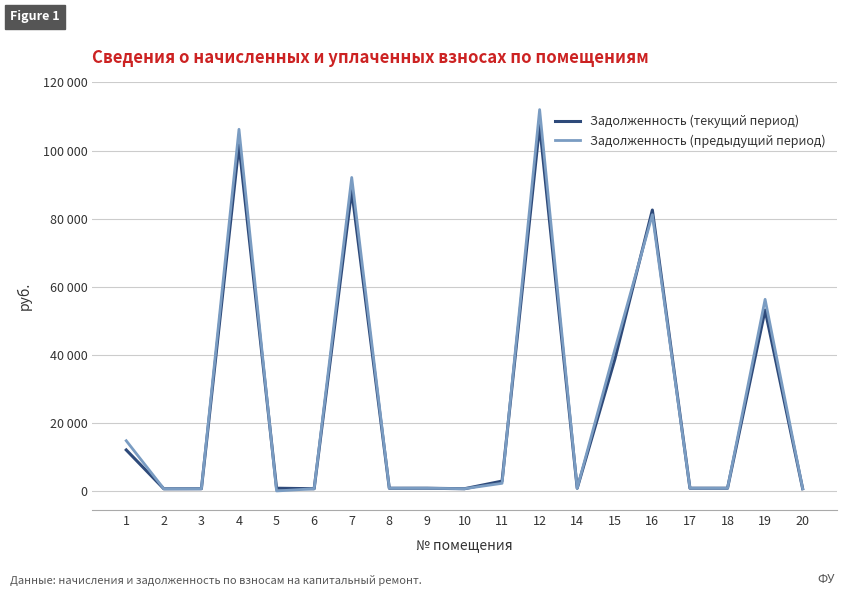

The Задолженность (предыдущий период) series shows 1084.6 at 2. True or false?

False